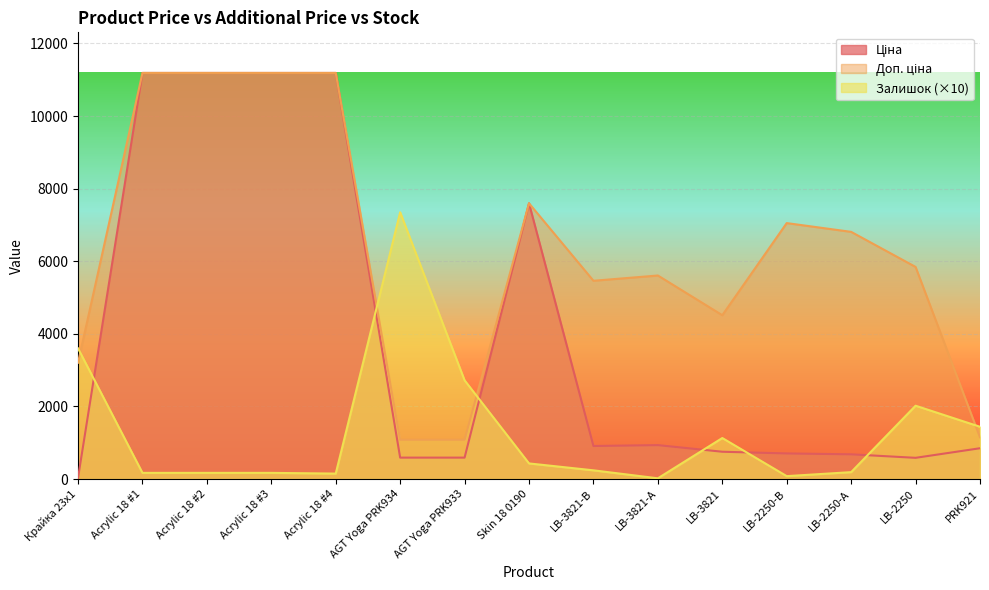

What is the highest value of the Ціна series?

11188.2